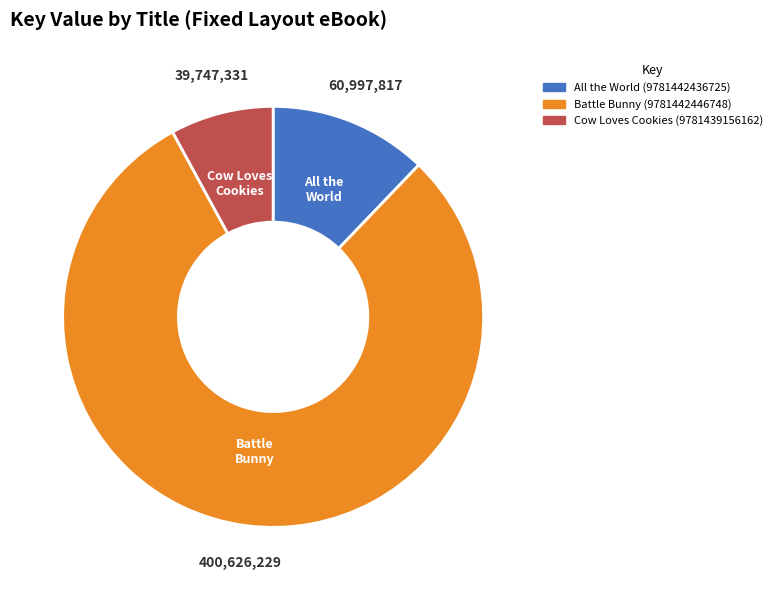

Is it true that All the World (9781442436725) is 12% of the pie?

True